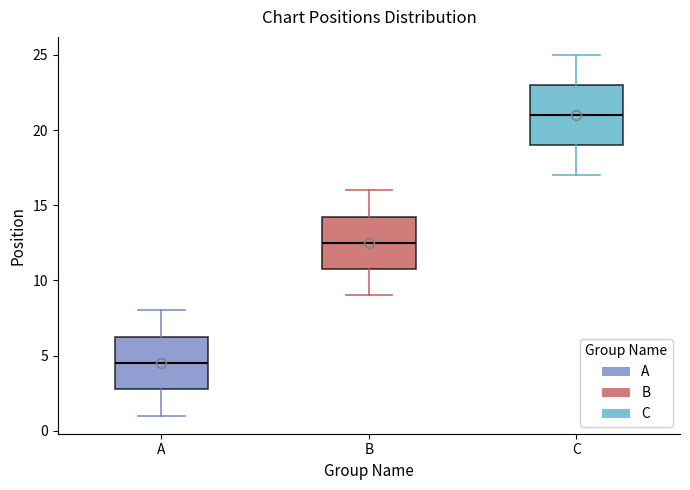

Reading left to right, read every box against the y-axis: the position of its median line, the range the box covers, and the ends of its whiskers. The values are not printed on the chart, so give them approximately, as read against the axis.

A: median 4.5, box 3.0 to 6.5, whiskers 1.0 to 8.0
B: median 12.5, box 11.0 to 14.5, whiskers 9.0 to 16.0
C: median 21.0, box 19.0 to 23.0, whiskers 17.0 to 25.0